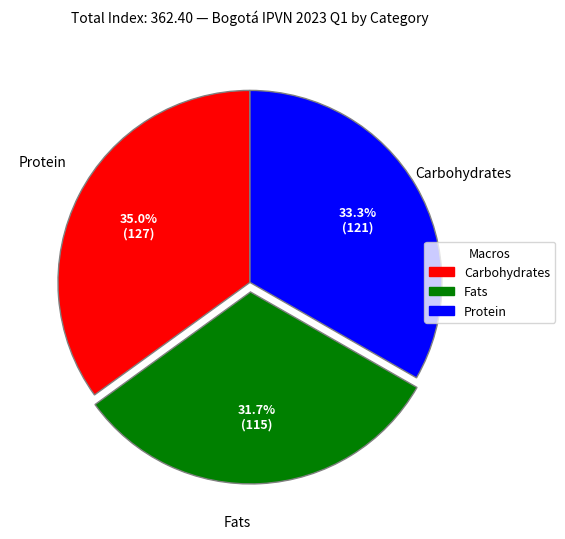

To the nearest percent, what is the difference between the largest and smallest slice percentages?

3%